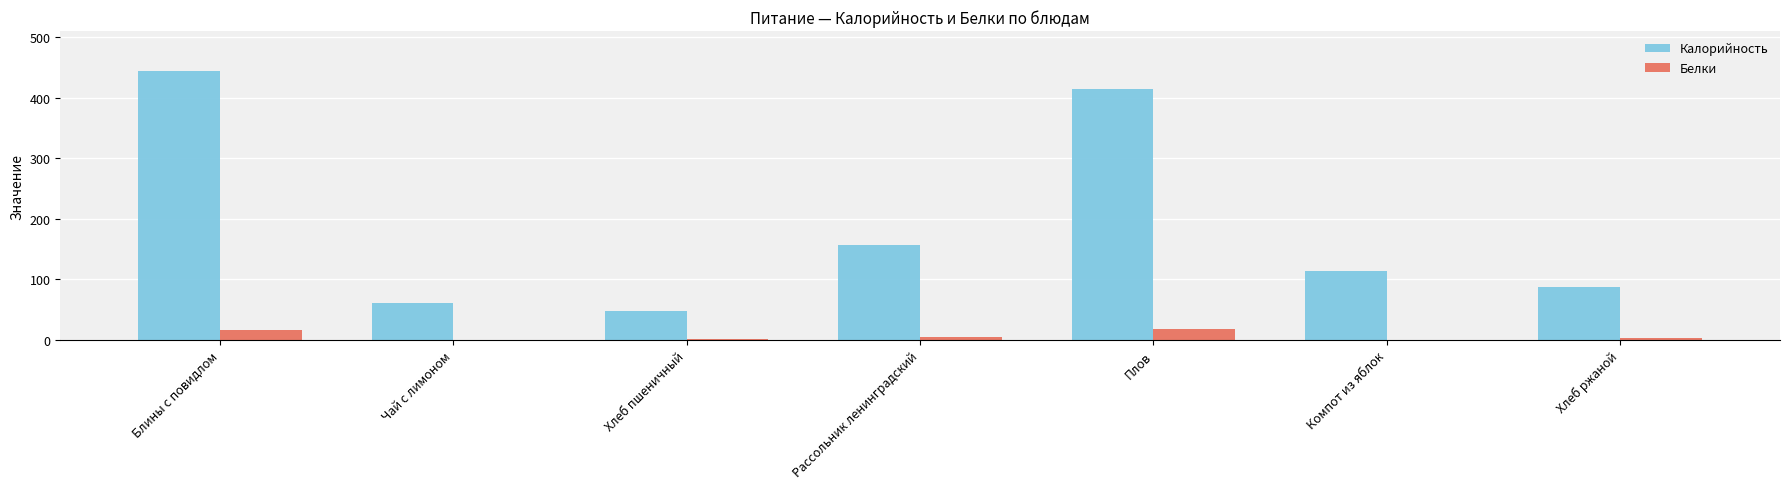

Which series changed the most between Рассольник ленинградский and Плов?

Калорийность